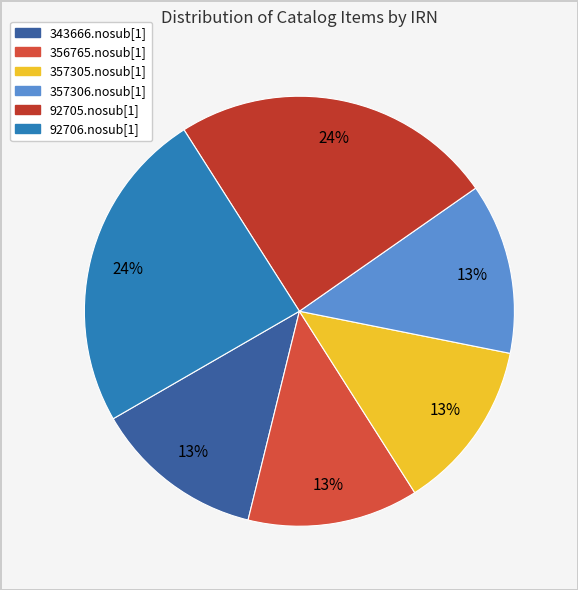

Is there a majority slice in this chart?

No